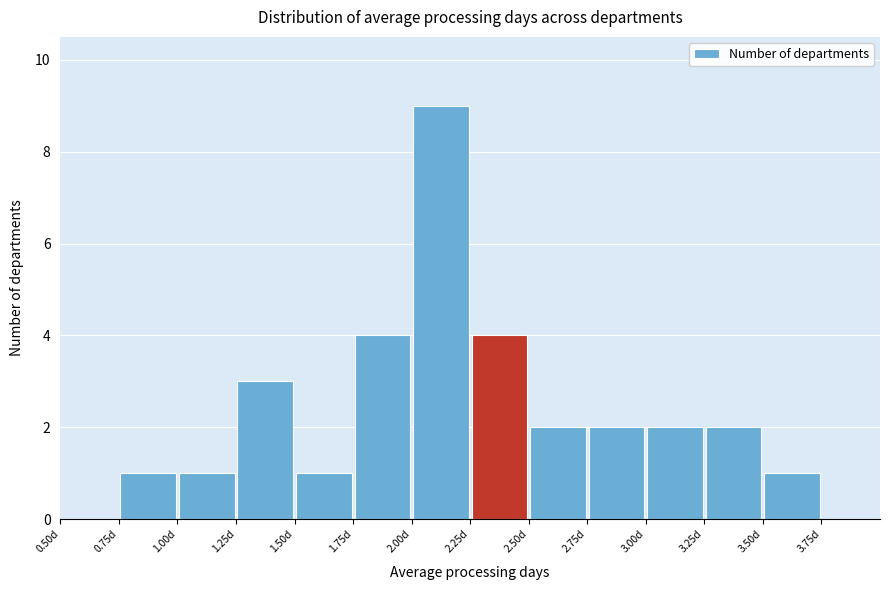

What is the height of the bar covering 1.75 to 2.00 on the x-axis? The values are not printed on the chart, so give them approximately, as read against the axis.

4